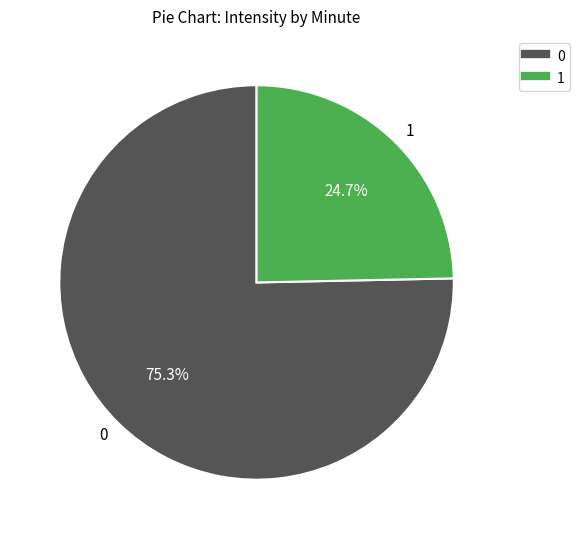

What is the ratio of the value at 1 to the value at 0?

0.3